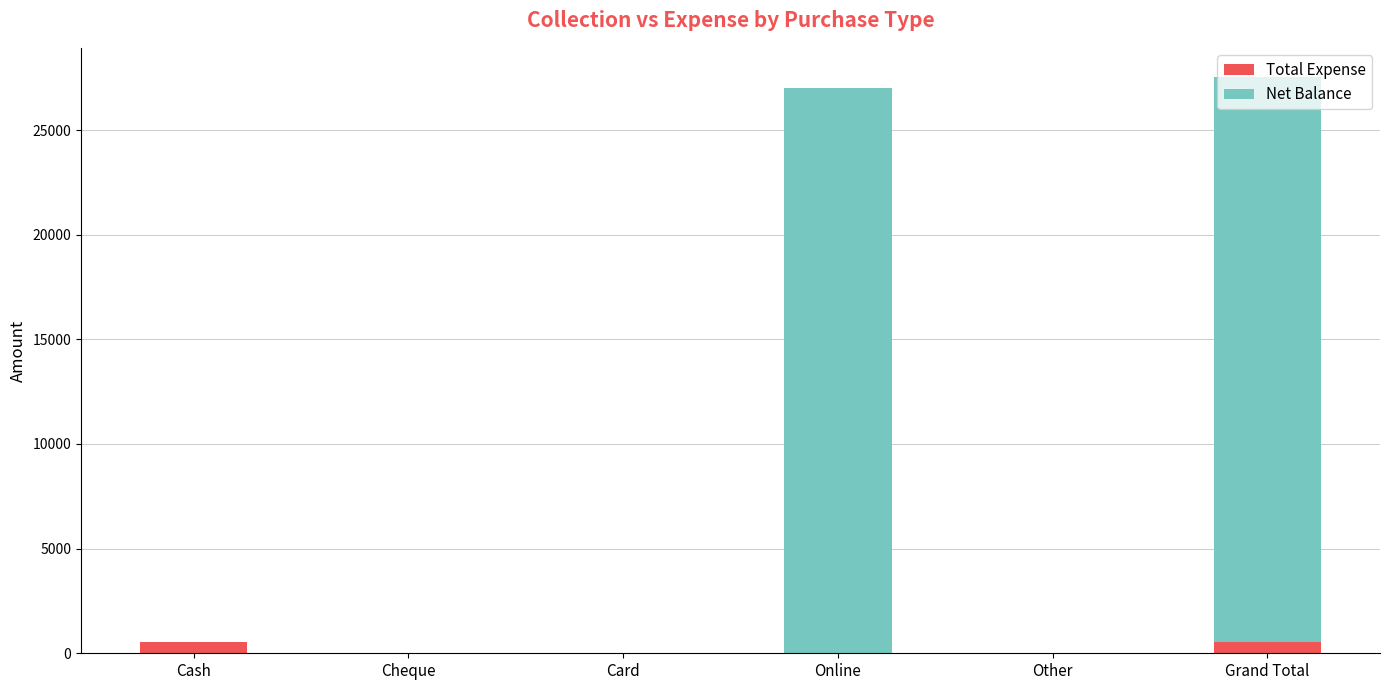

What is the sum of the Total Expense values at Cash and Other?

550